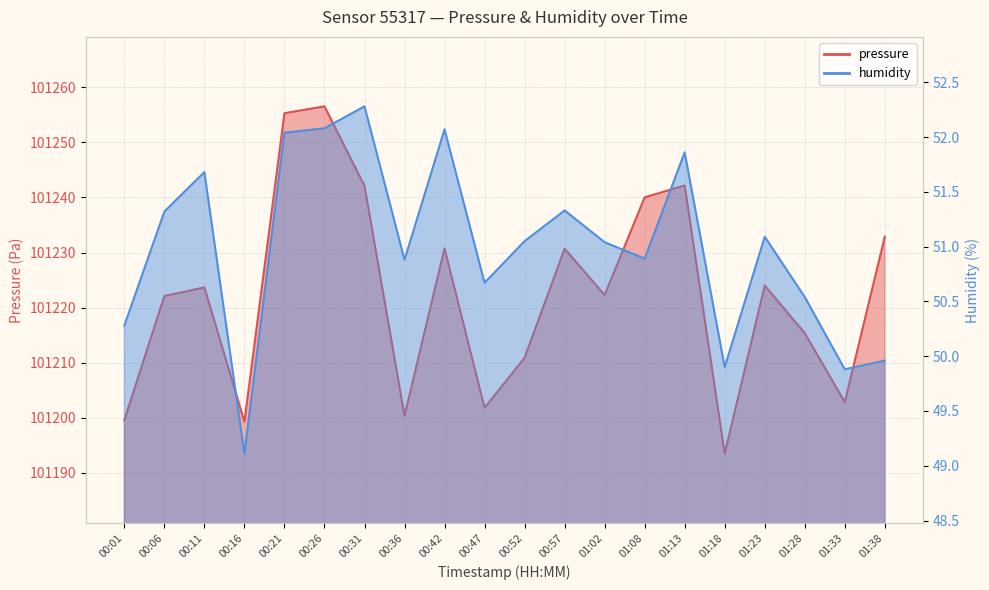

Where is the first local maximum for humidity?

00:11